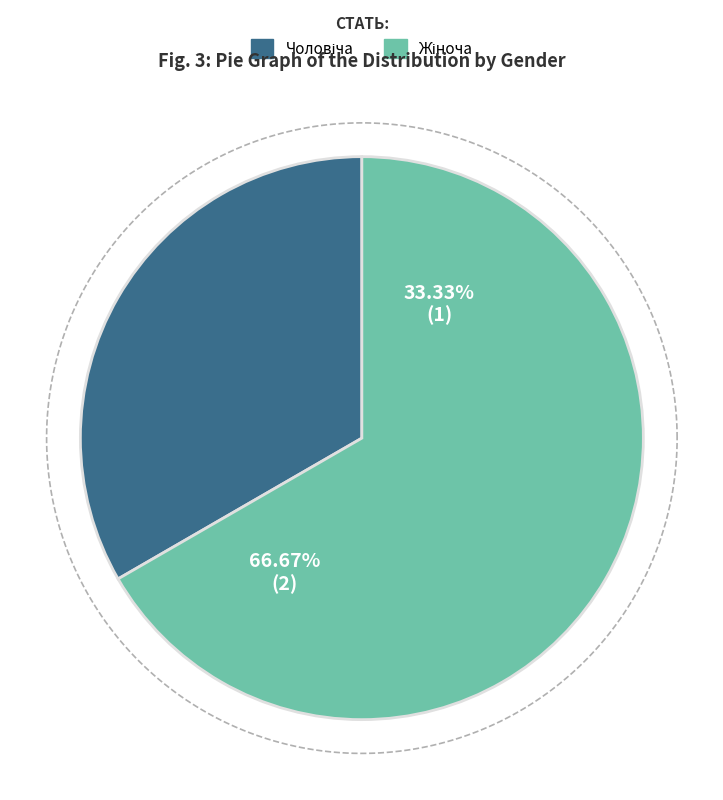

True or false: Чоловіча accounts for 41% of the total.

False